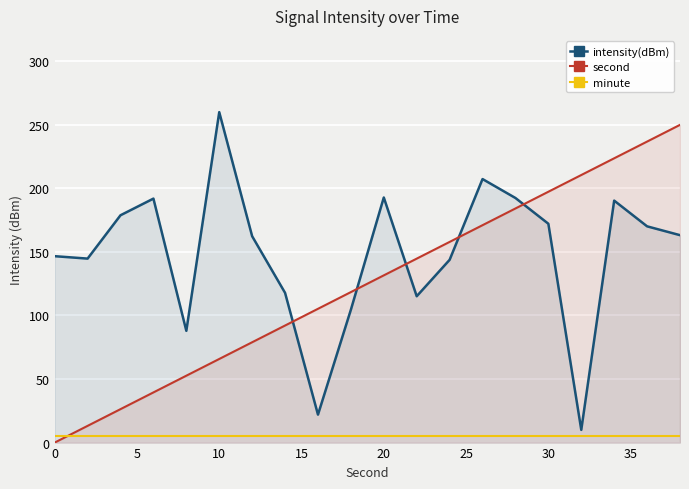

Rank the series by their average value, from lowest to highest.

minute, second, intensity(dBm)